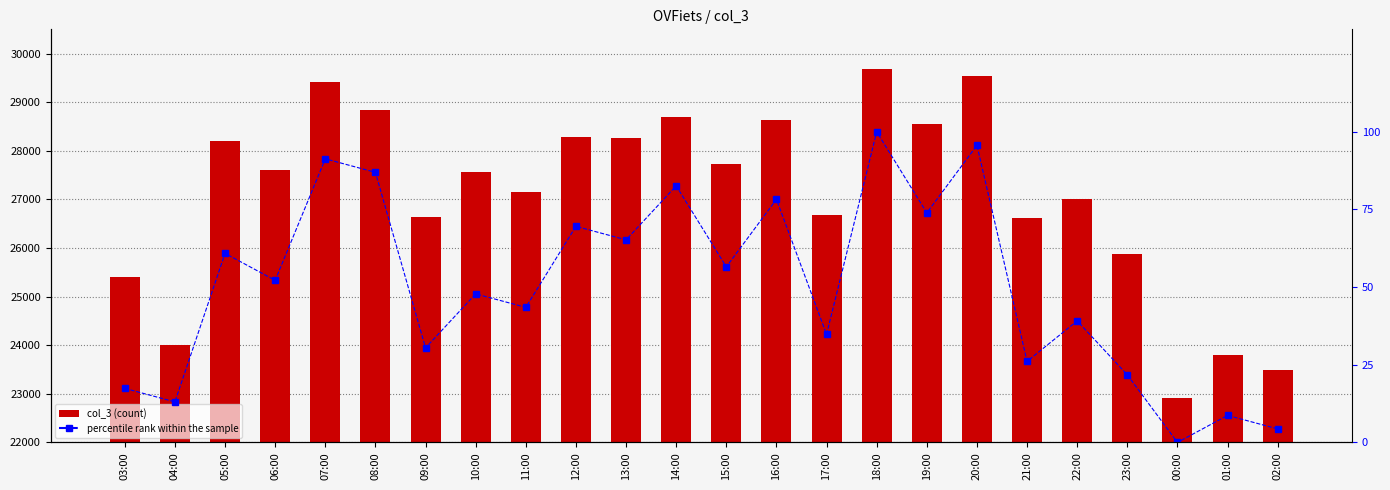

What is the difference between the maximum and minimum values in the col_3 series?

6786.0